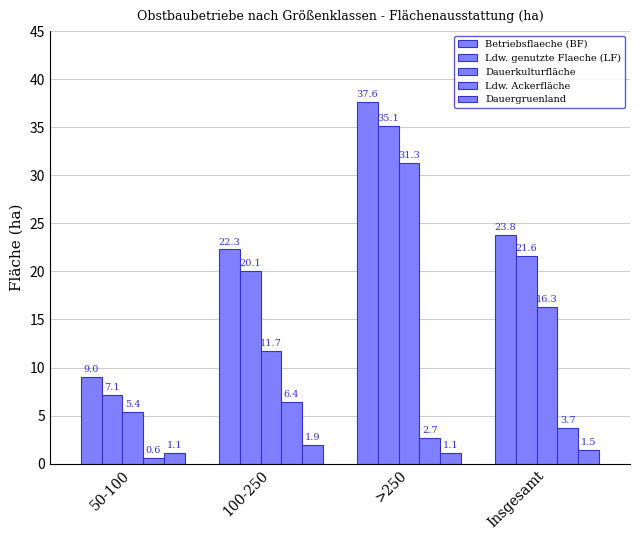

How many groups of bars are there?

4